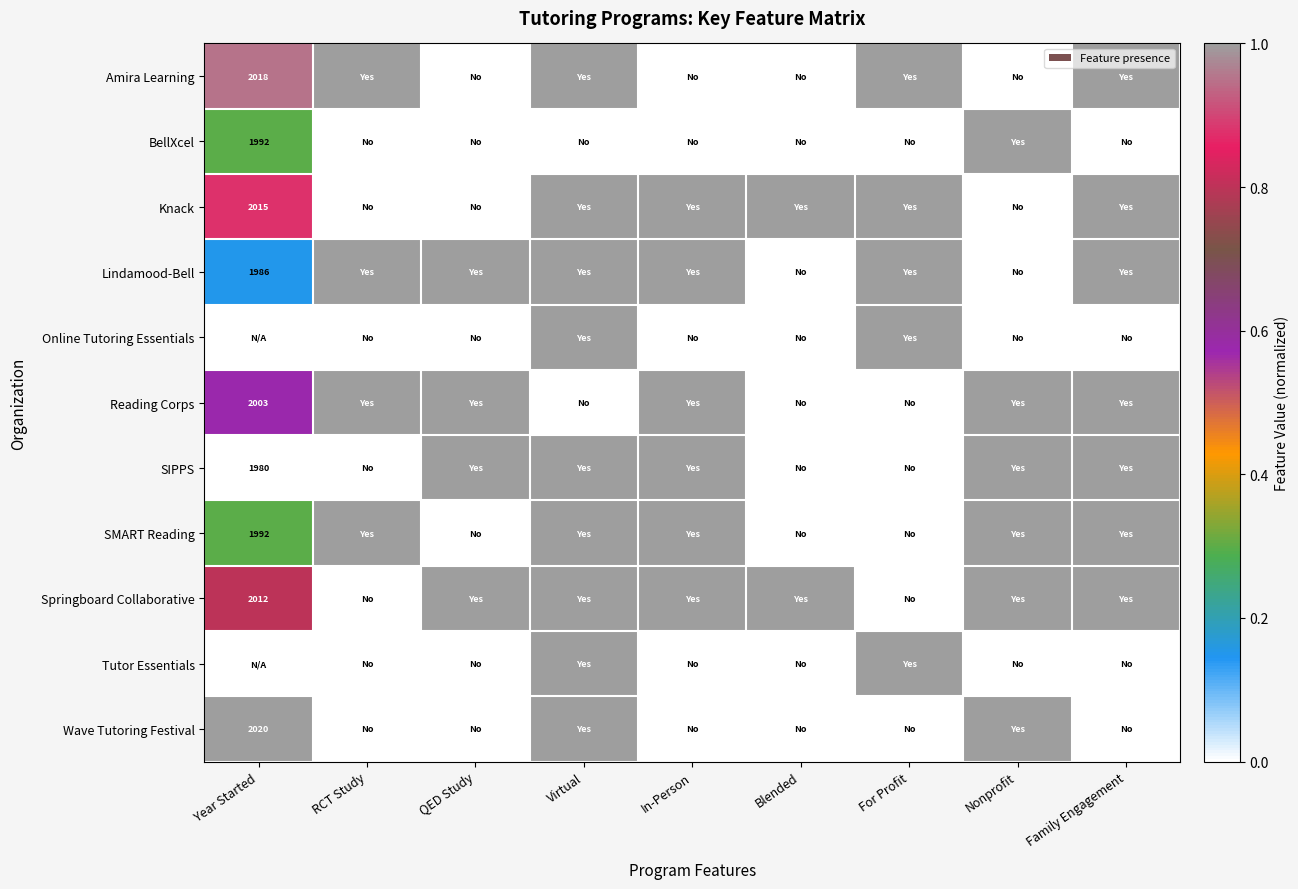

What value does the Tutor Essentials series have at For Profit?

1.0